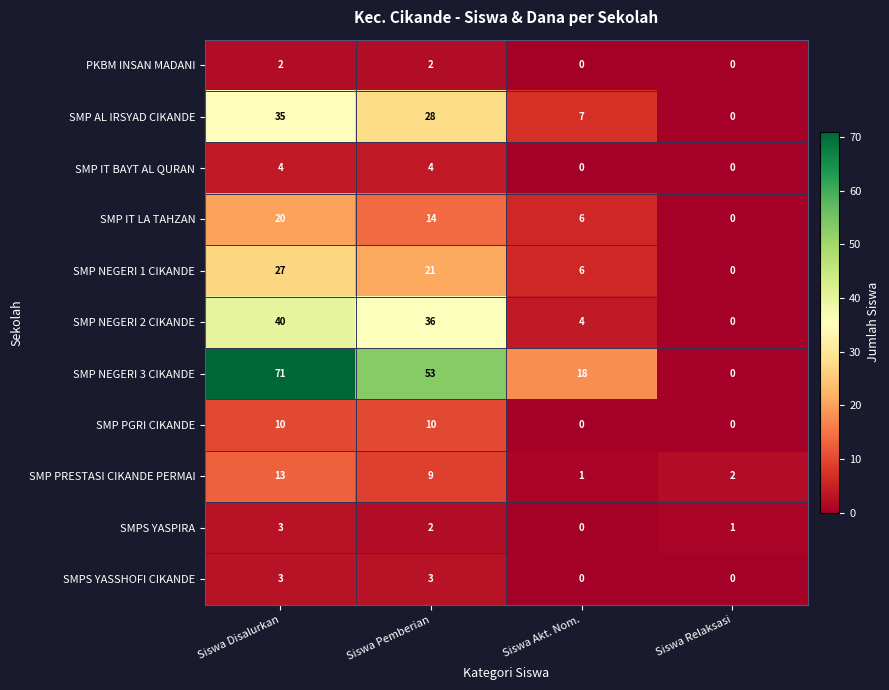

Which category has the highest value across all series?

Siswa Disalurkan